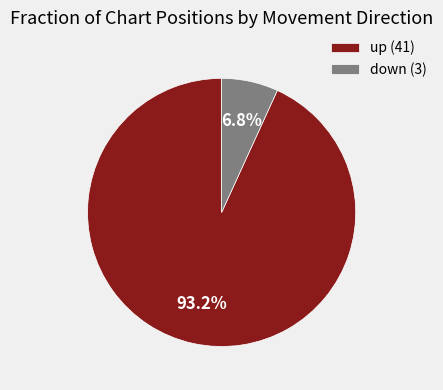

Is it true that up is 99% of the pie?

False